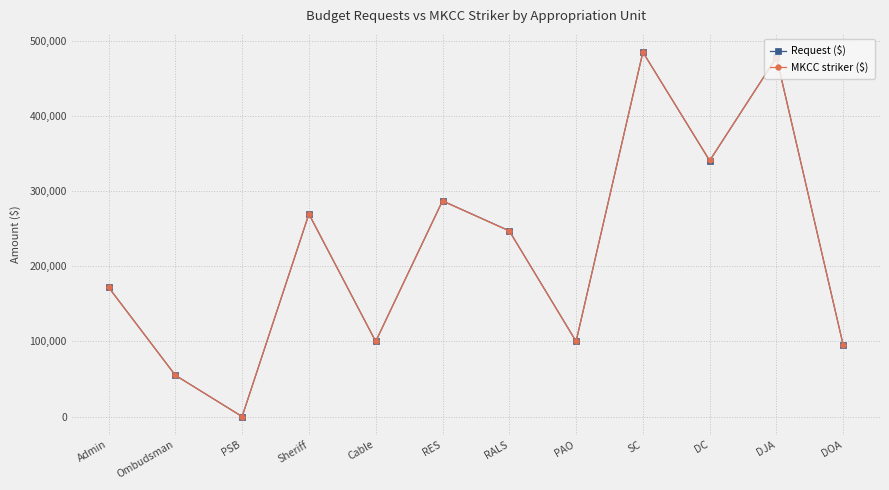

What value does the Request ($) series have at Cable?

100000